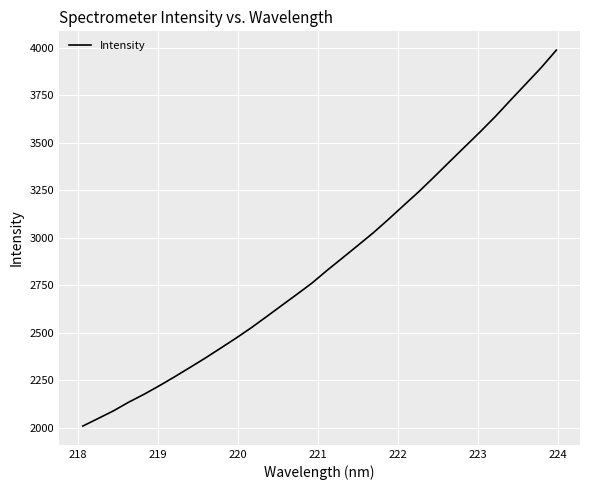

What is the average value?

2868.0